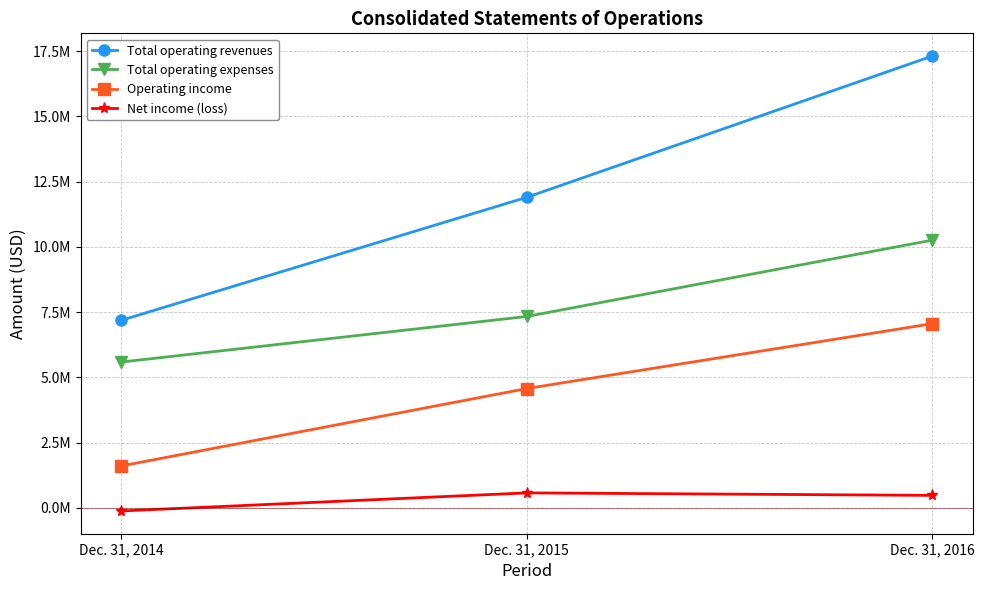

What are all the series names shown in the legend?

Total operating revenues, Total operating expenses, Operating income, Net income (loss)